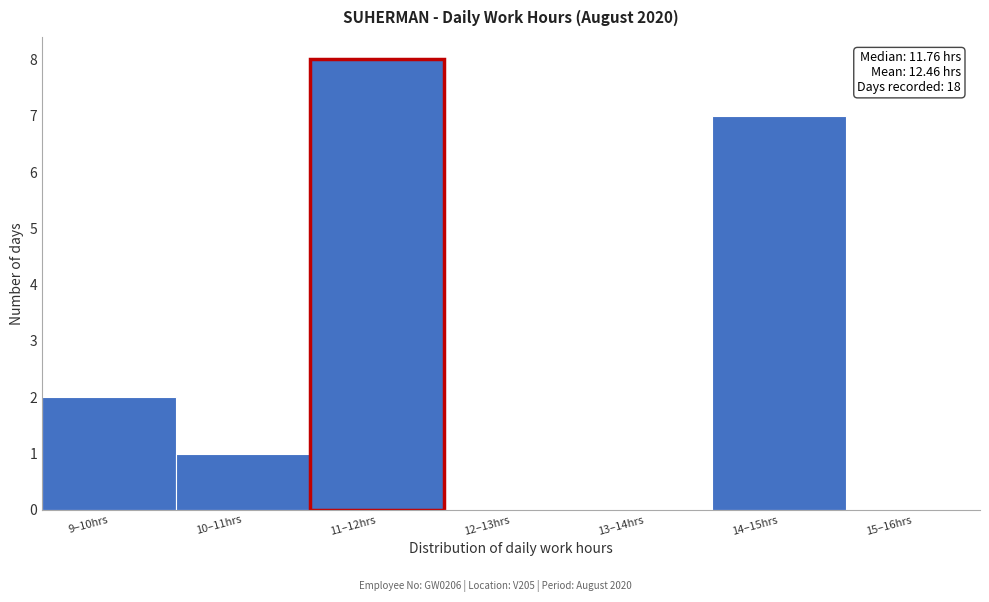

Reading left to right, list all the values displayed in this chart.

9–10hrs=2	10–11hrs=1	11–12hrs=8	12–13hrs=0	13–14hrs=0	14–15hrs=7	15–16hrs=0